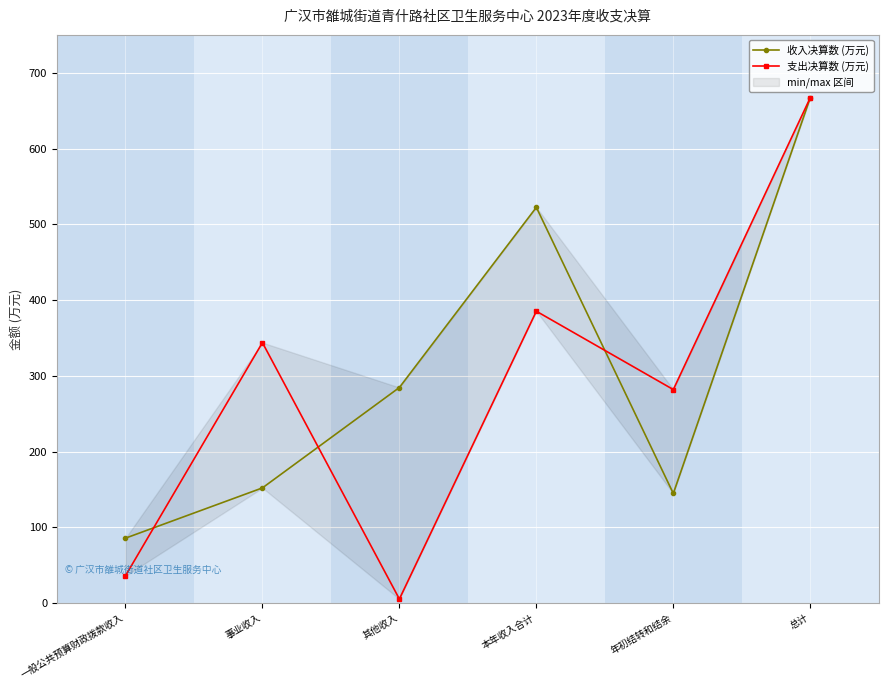

Which category has the lowest value in the 支出决算数 (万元) series?

其他收入